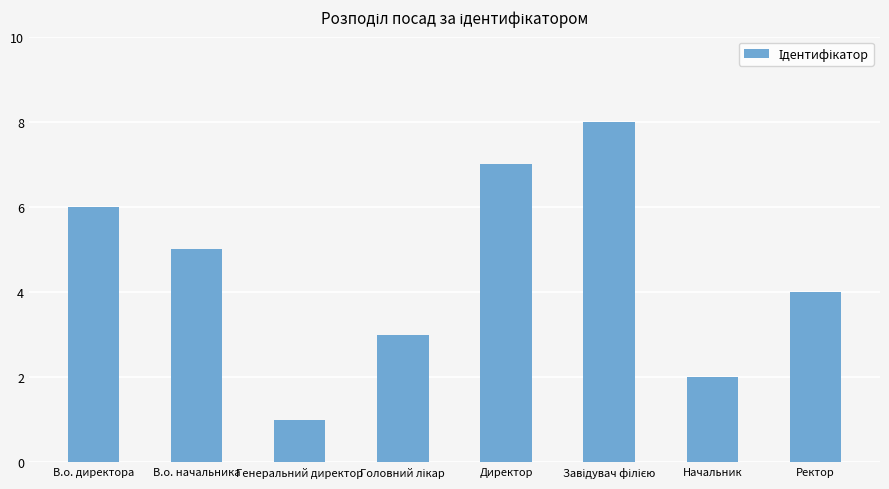

What is the difference between the maximum and minimum values?

7